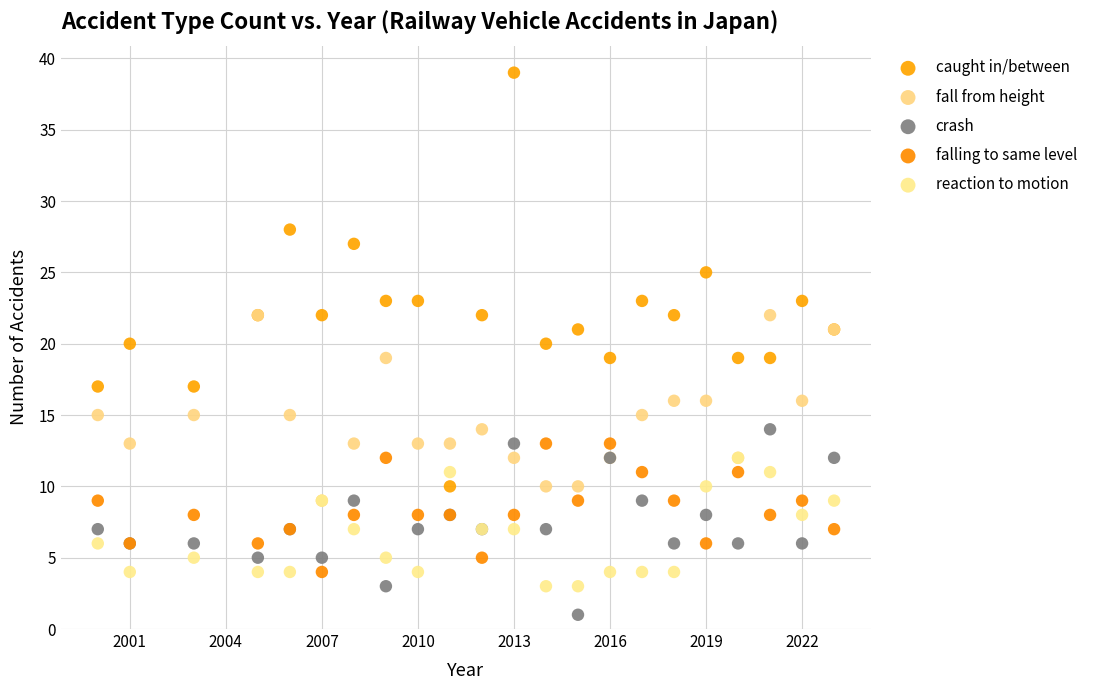

What are all the series names shown in the legend?

caught in/between, fall from height, crash, falling to same level, reaction to motion